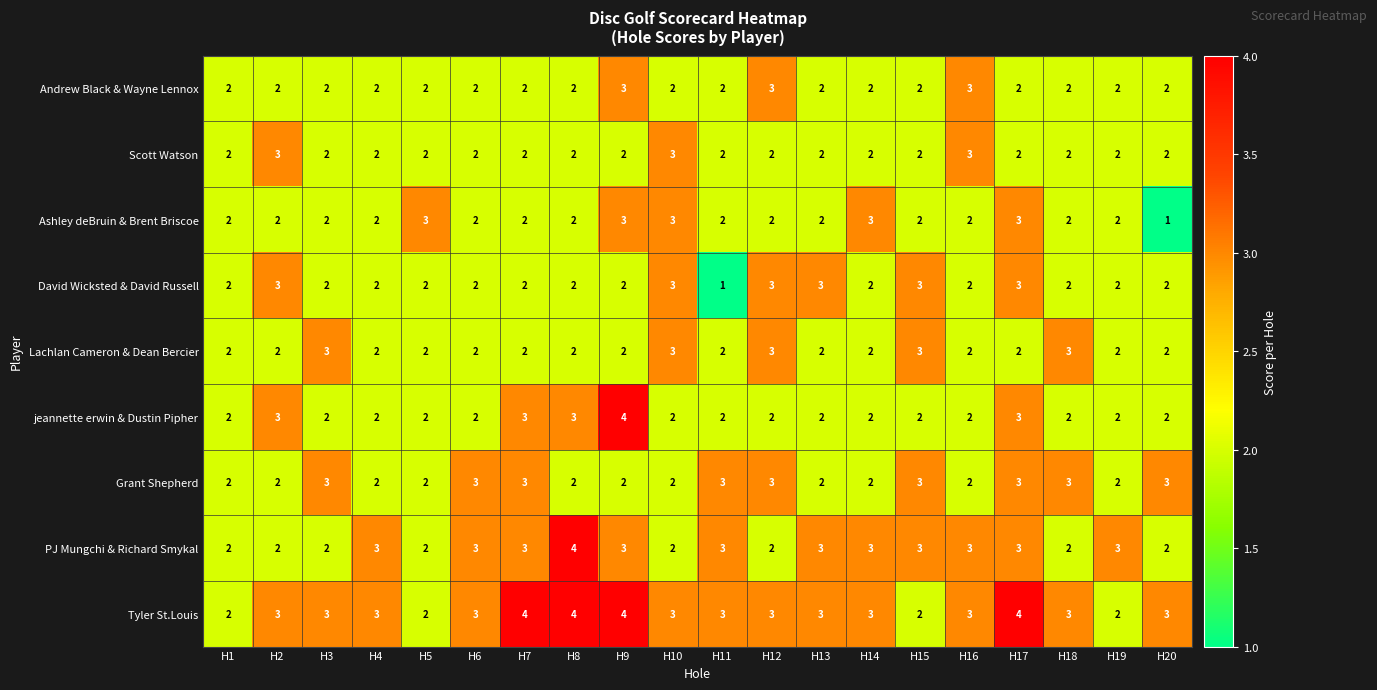

How many distinct data groups are displayed?

9